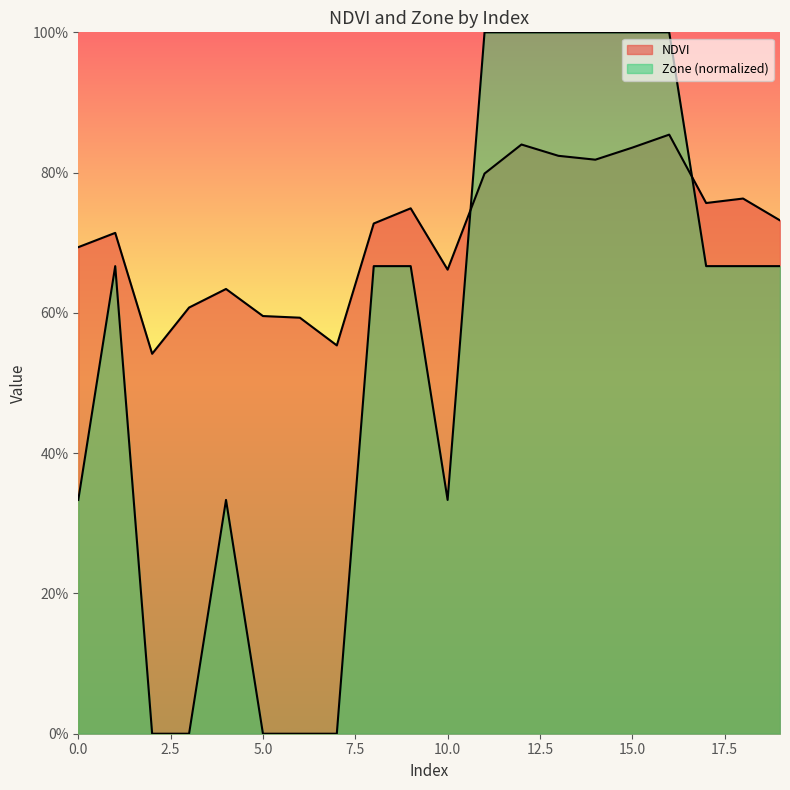

At which category is the sum across all series the highest?

16